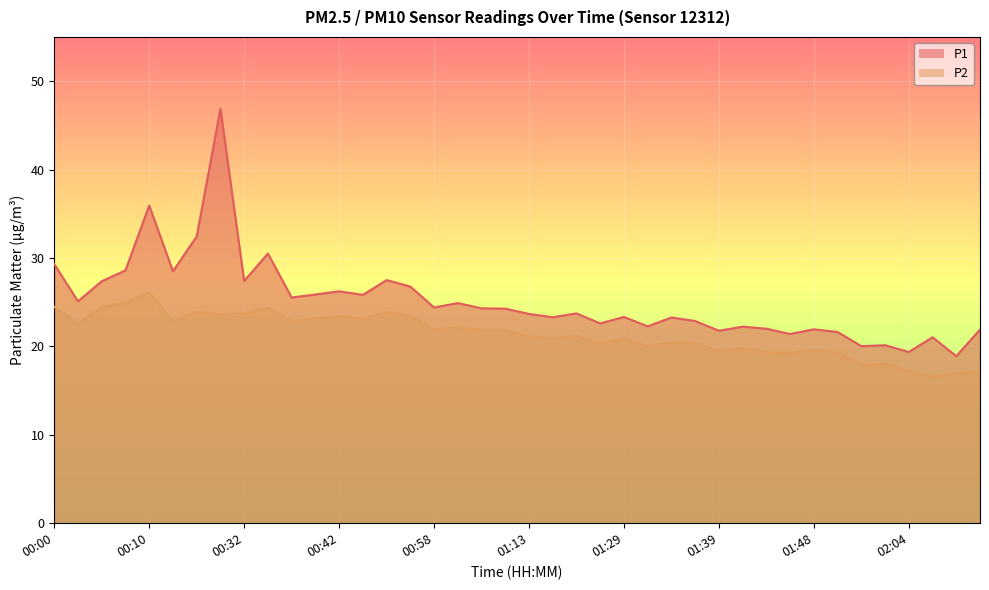

What is the lowest value of the P2 series?

16.5